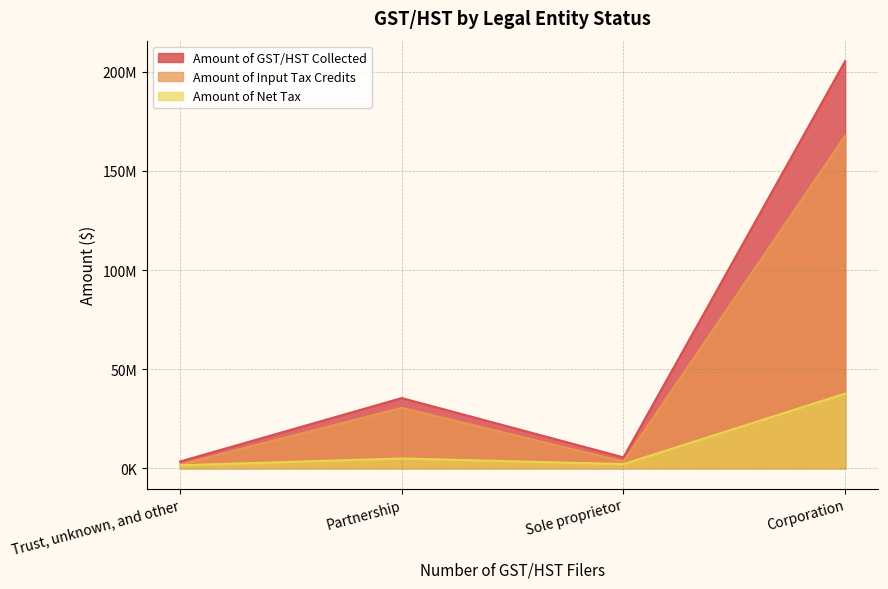

What is the total value across all series at Sole proprietor?

10998308